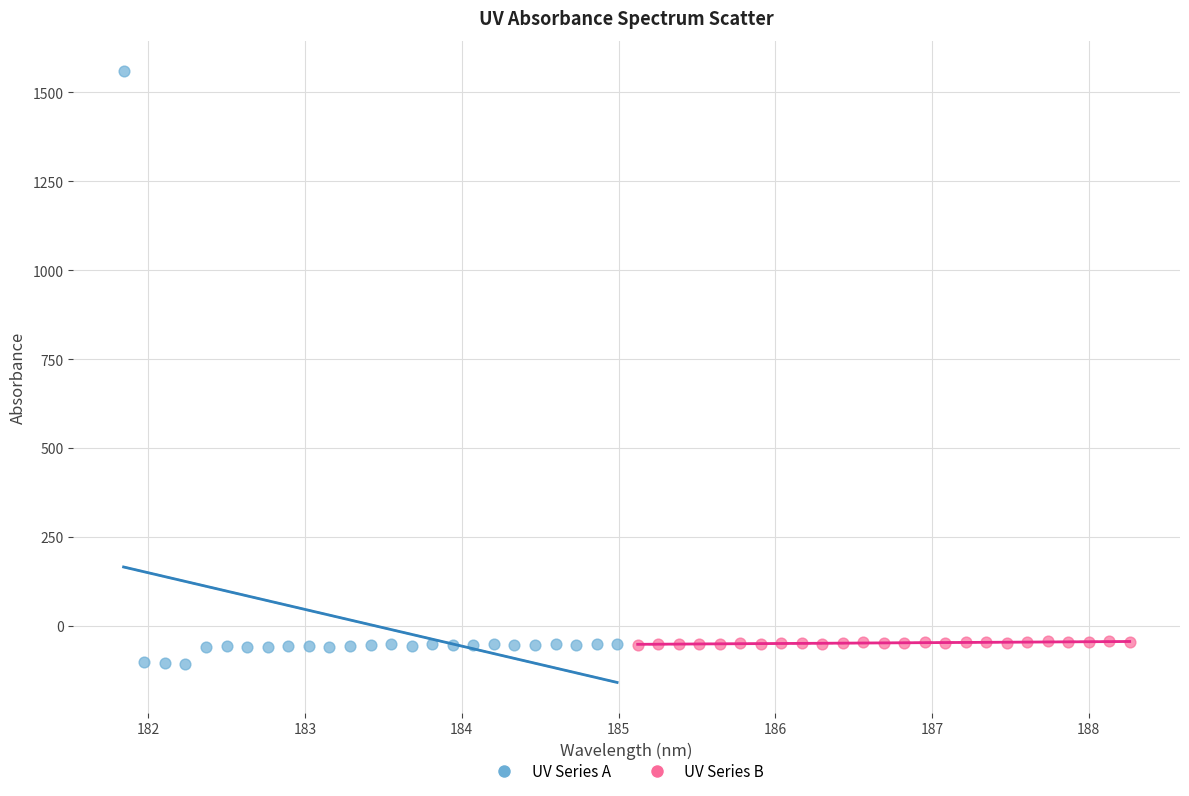

Which series contains the highest Y value?

UV Series A